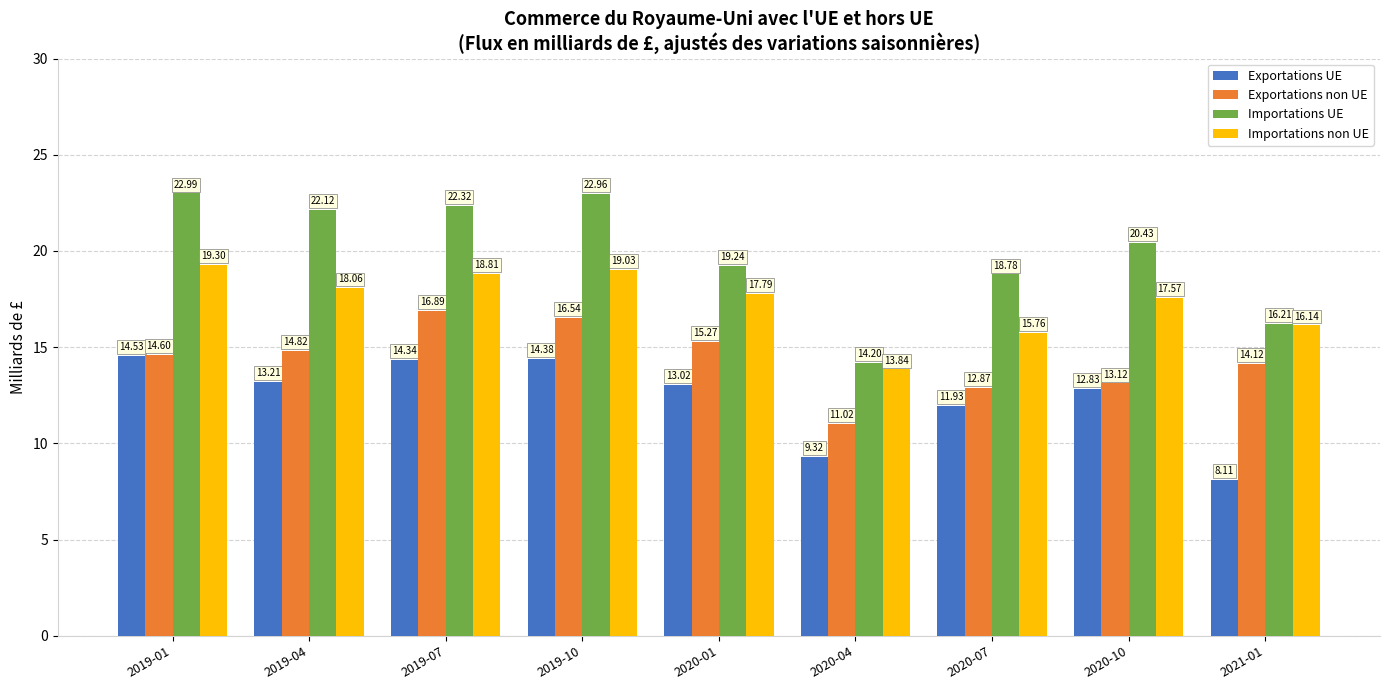

Reading left to right, extract all data points from this chart.

Exportations UE: 14.5	13.2	14.3	14.4	13.0	9.3	11.9	12.8	8.1
Exportations non UE: 14.6	14.8	16.9	16.5	15.3	11.0	12.9	13.1	14.1
Importations UE: 23.0	22.1	22.3	23.0	19.2	14.2	18.8	20.4	16.2
Importations non UE: 19.3	18.1	18.8	19.0	17.8	13.8	15.8	17.6	16.1